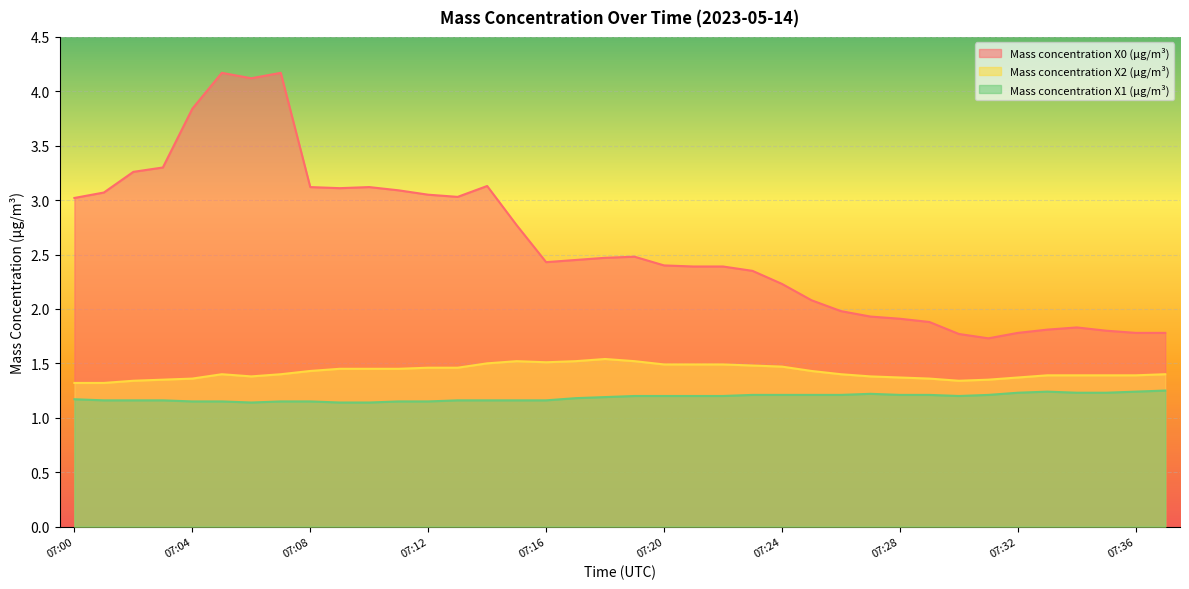

Where does the Mass concentration X0 (μg/m³) series first go above 2?

07:00